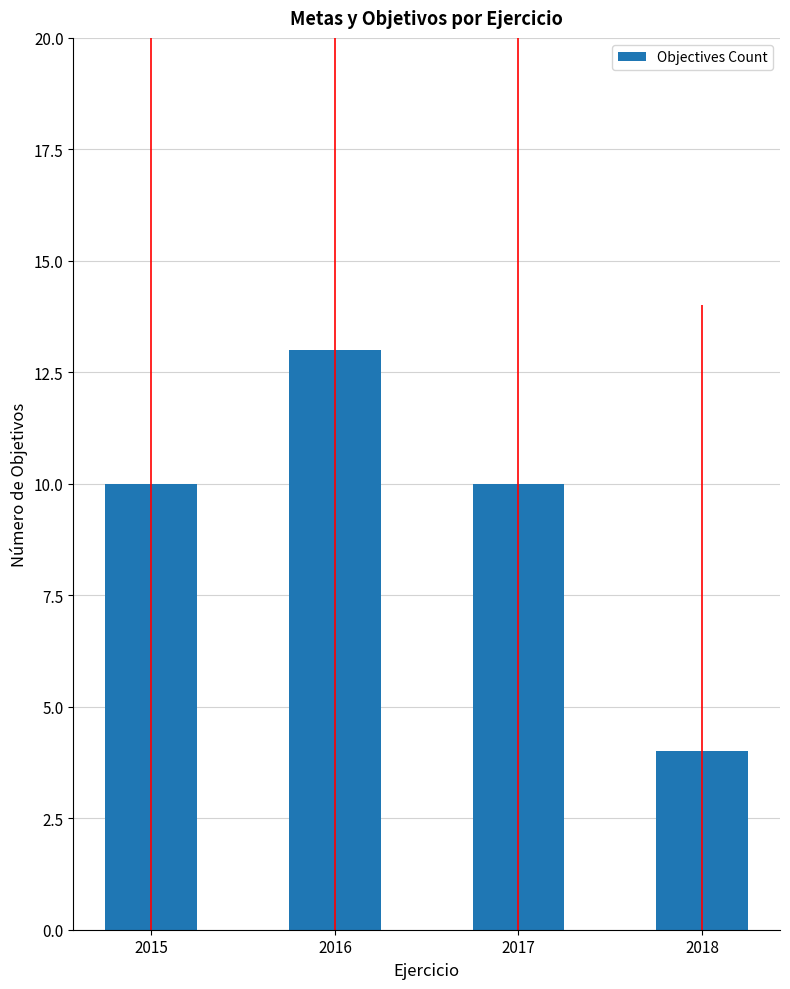

The chart shows a value of 1 at 2018. True or false?

False